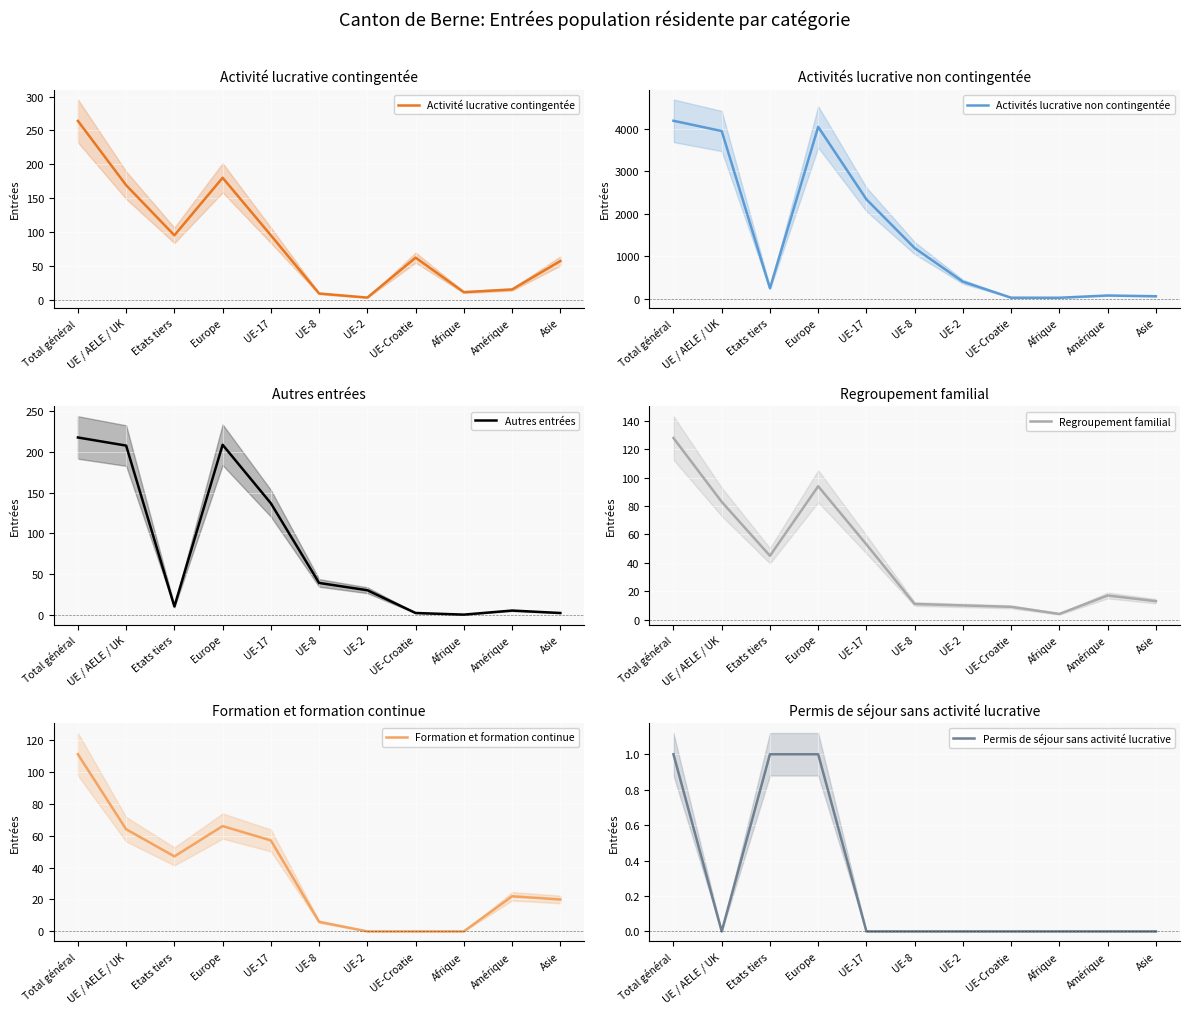

Reading left to right, what are all the values shown in this chart?

Activité lucrative contingentée: 264	169	95	180	95	9	3	62	11	15	57
Activités lucrative non contingentée: 4187	3945	242	4043	2336	1188	396	19	18	71	53
Autres entrées: 218	208	10	209	137	39	30	2	0	5	2
Regroupement familial: 128	83	45	94	53	11	10	9	4	17	13
Formation et formation continue: 111	64	47	66	57	6	0	0	0	22	20
Permis de séjour sans activité lucrative: 1	0	1	1	0	0	0	0	0	0	0